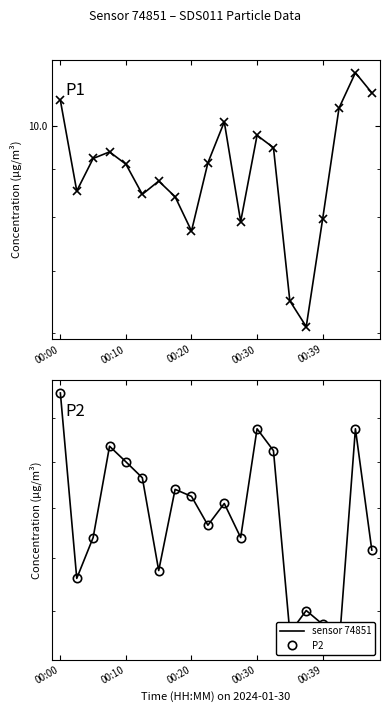

Is the value of P2 at 10 greater than the value of sensor 74851 at 12?

No